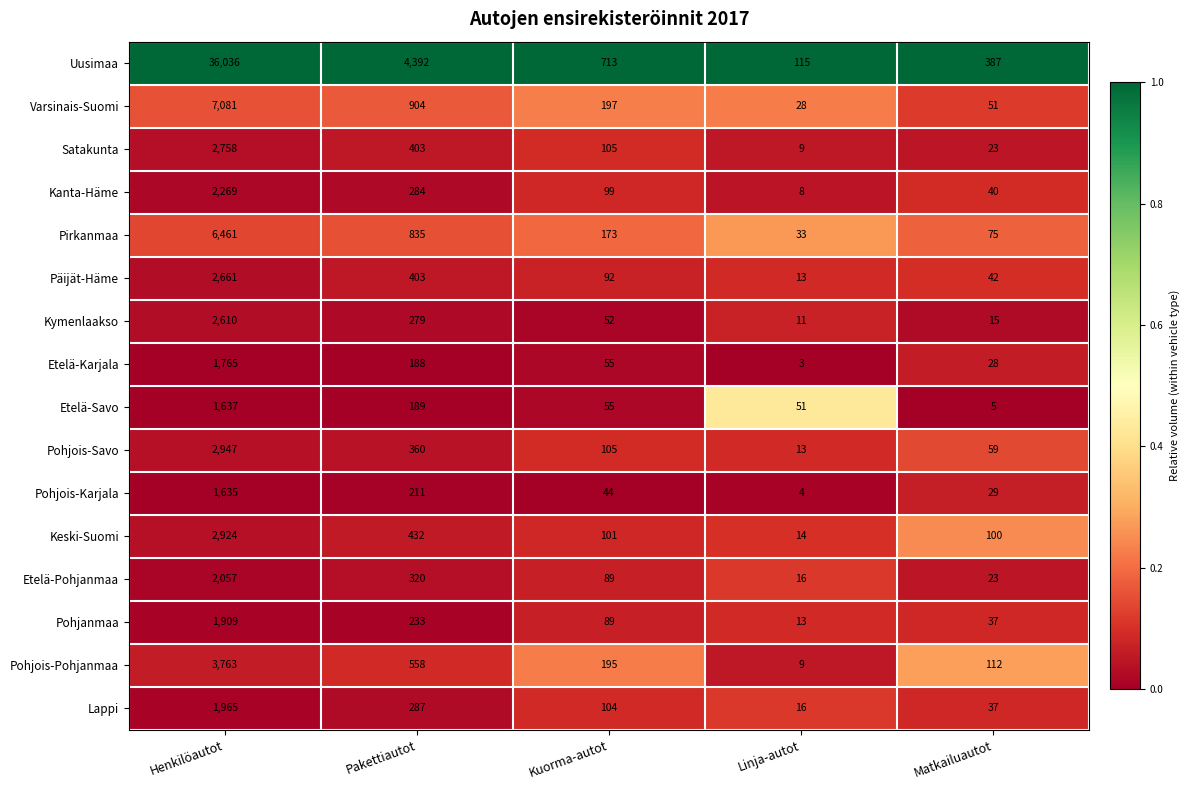

What is the sum of the Kymenlaakso values at Kuorma-autot and Matkailuautot?

67